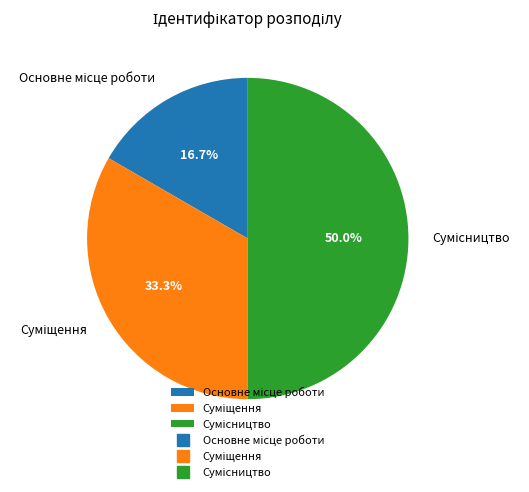

Is there a majority slice in this chart?

No